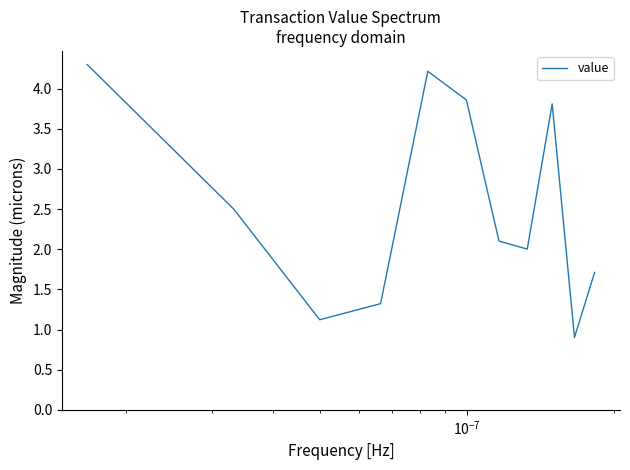

What is the difference between the maximum and minimum values?

3.4